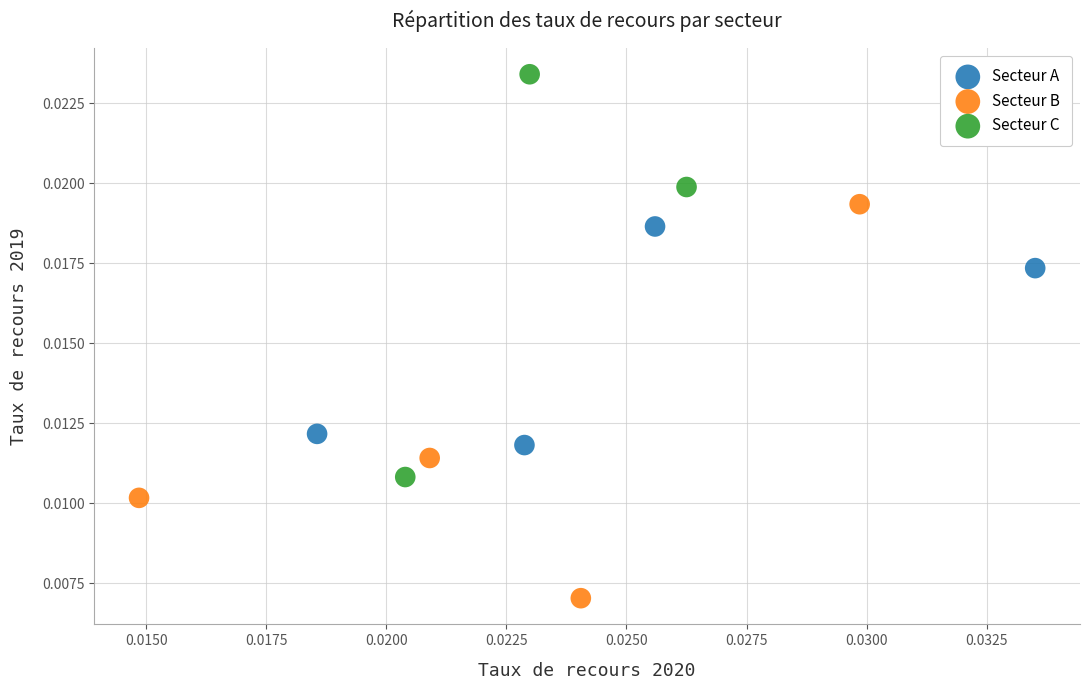

Which series reaches the maximum Y coordinate?

Secteur C